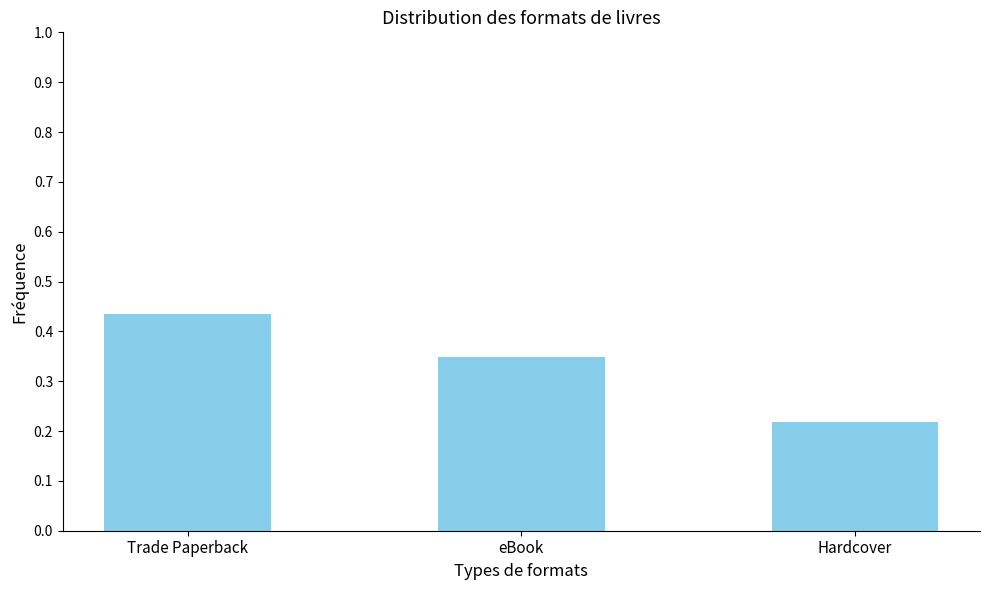

What is the change in value from eBook to Hardcover?

-0.1